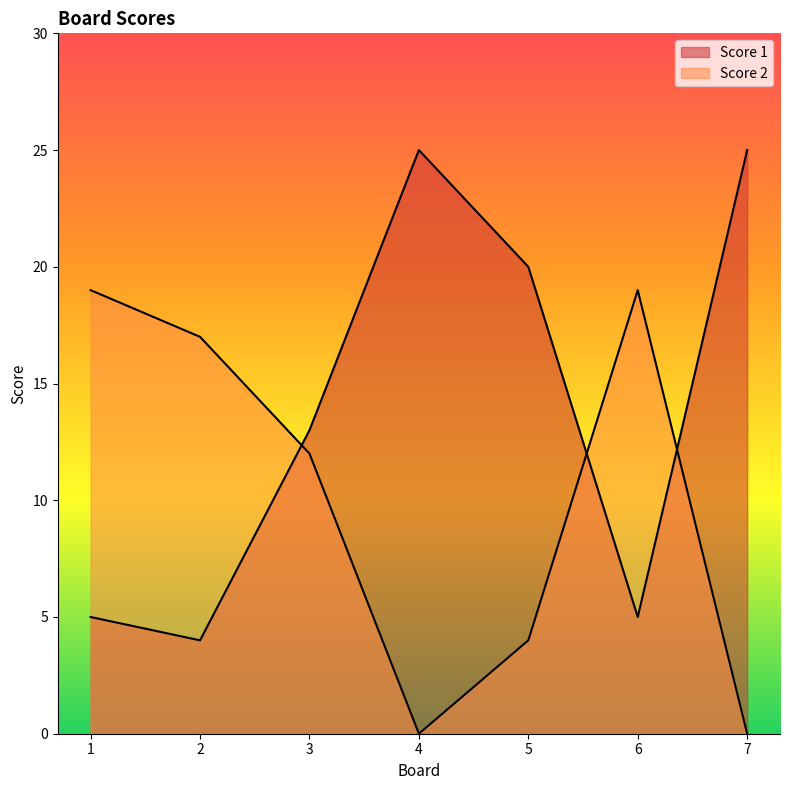

The value of Score 1 at 3 is 13. True or false?

True